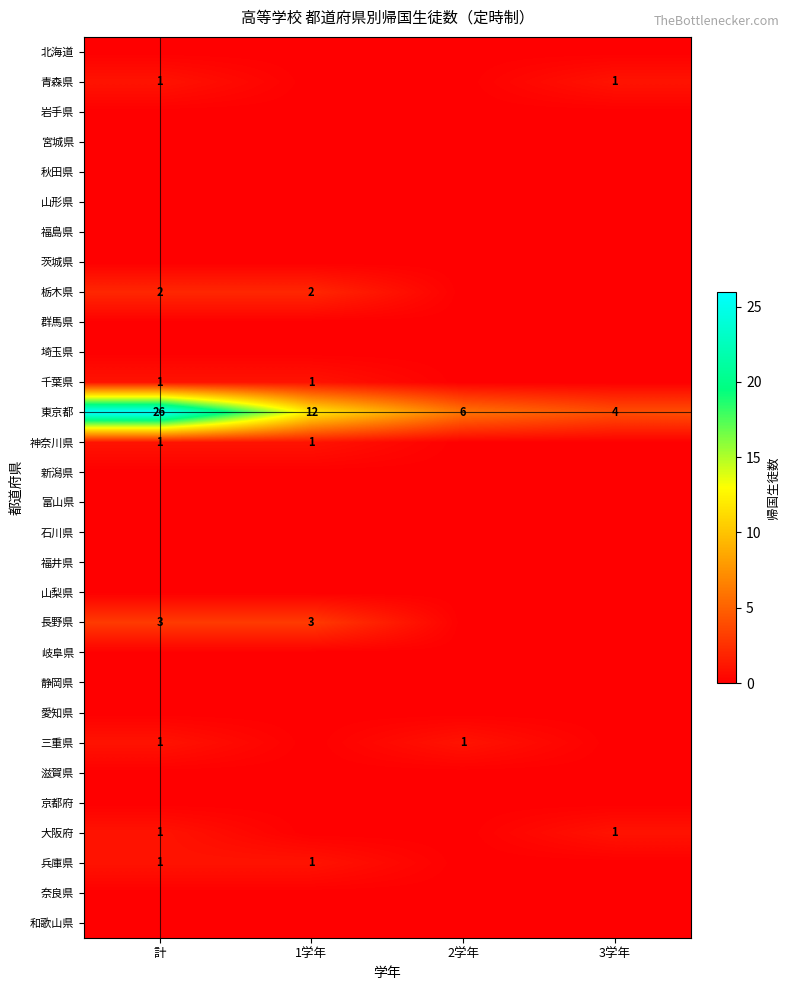

What is the total value across all series at 2学年?

7